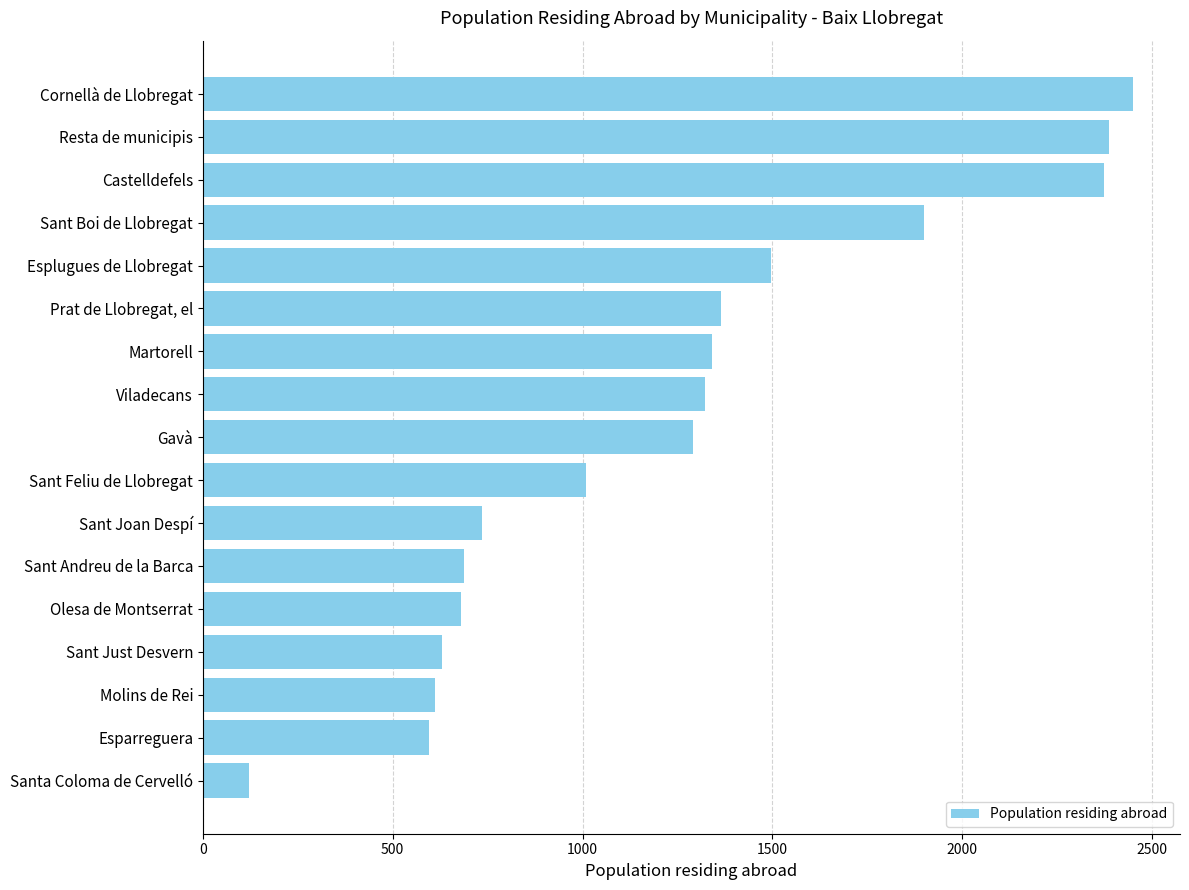

What is the minimum value shown in the chart?

122